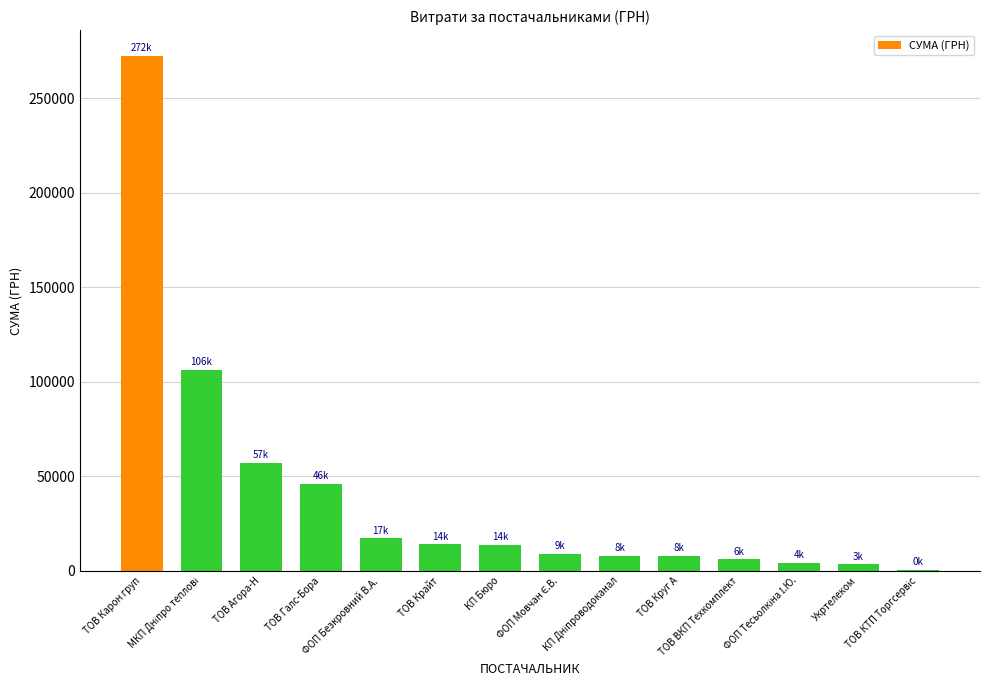

What is the greatest value displayed?

272422.2